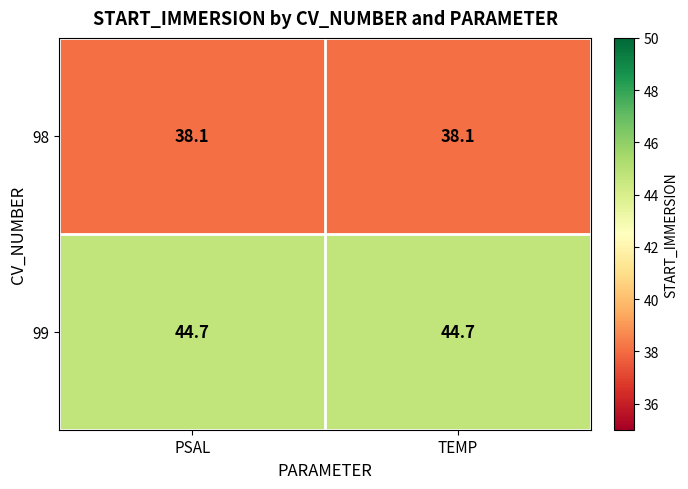

List the series in order of their peak value, lowest first.

98, 99